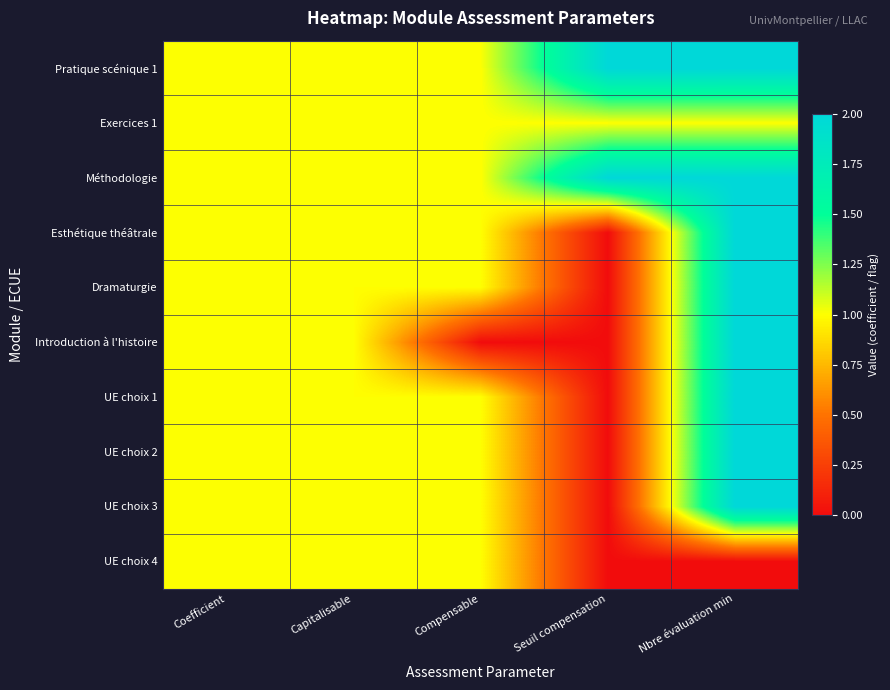

Reading right to left, extract all data points from this chart.

Pratique scénique 1: Nbre évaluation min=2	Seuil compensation=2	Compensable=1	Capitalisable=1	Coefficient=1
Exercices 1: Nbre évaluation min=1	Seuil compensation=1	Compensable=1	Capitalisable=1	Coefficient=1
Méthodologie: Nbre évaluation min=2	Seuil compensation=2	Compensable=1	Capitalisable=1	Coefficient=1
Esthétique théâtrale: Nbre évaluation min=2	Seuil compensation=0	Compensable=1	Capitalisable=1	Coefficient=1
Dramaturgie: Nbre évaluation min=2	Seuil compensation=0	Compensable=1	Capitalisable=1	Coefficient=1
Introduction à l'histoire: Nbre évaluation min=2	Seuil compensation=0	Compensable=0	Capitalisable=1	Coefficient=1
UE choix 1: Nbre évaluation min=2	Seuil compensation=0	Compensable=1	Capitalisable=1	Coefficient=1
UE choix 2: Nbre évaluation min=2	Seuil compensation=0	Compensable=1	Capitalisable=1	Coefficient=1
UE choix 3: Nbre évaluation min=2	Seuil compensation=0	Compensable=1	Capitalisable=1	Coefficient=1
UE choix 4: Nbre évaluation min=0	Seuil compensation=0	Compensable=1	Capitalisable=1	Coefficient=1